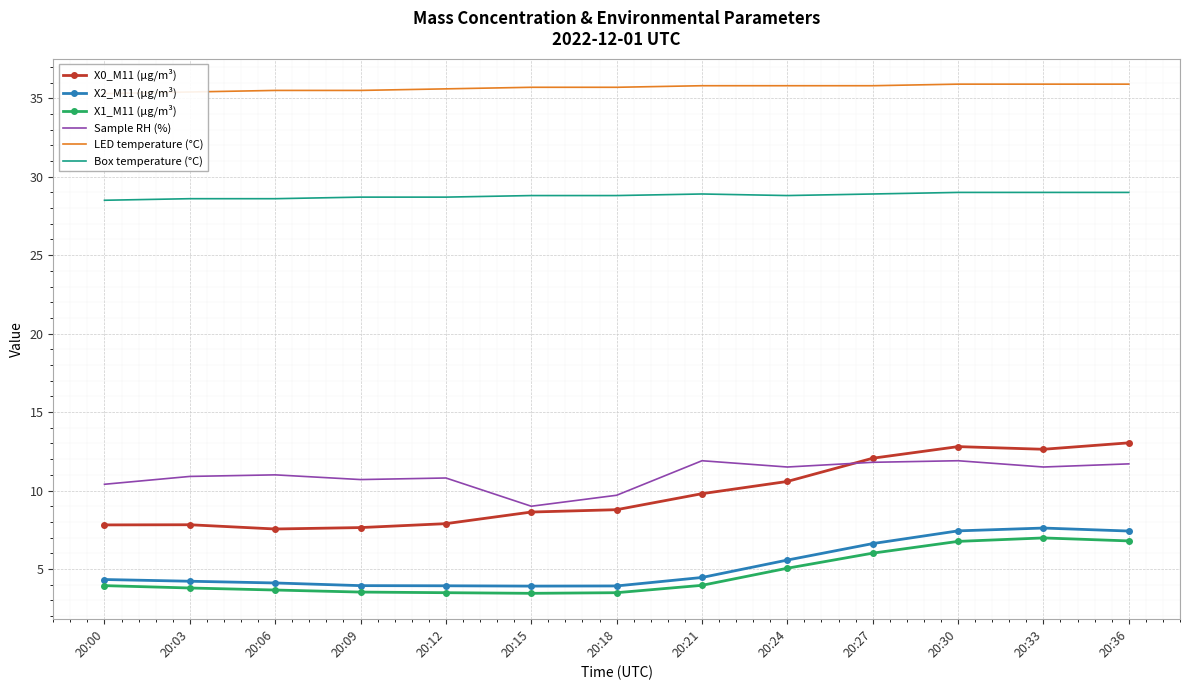

Rank the series at 20:09 from lowest to highest value.

X1_M11 (μg/m³), X2_M11 (μg/m³), X0_M11 (μg/m³), Sample RH (%), Box temperature (°C), LED temperature (°C)